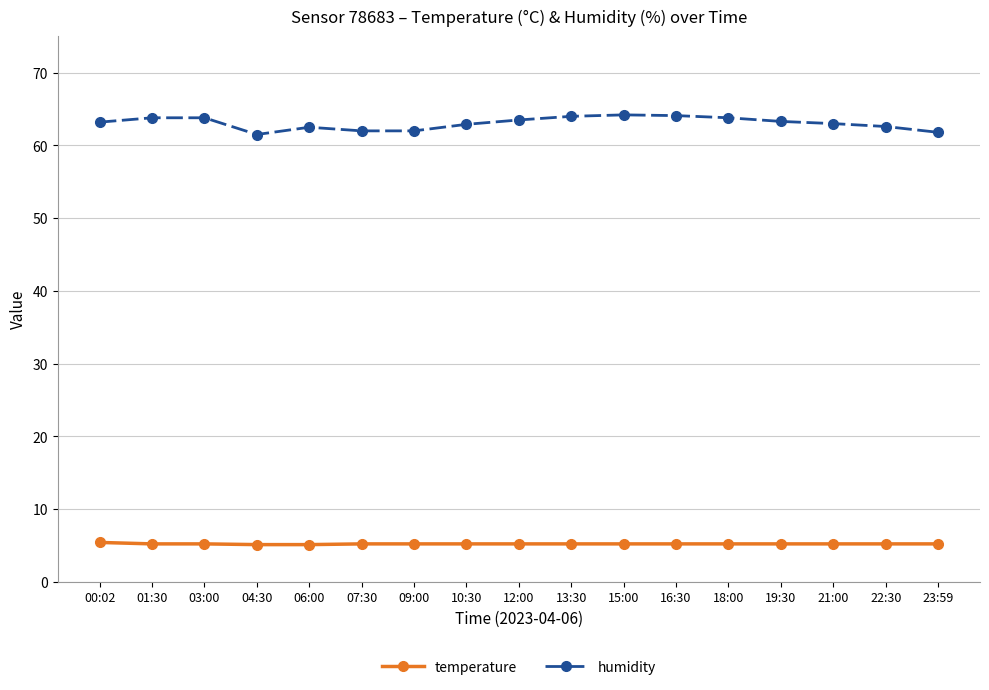

Rank the series by their average value, from lowest to highest.

temperature, humidity